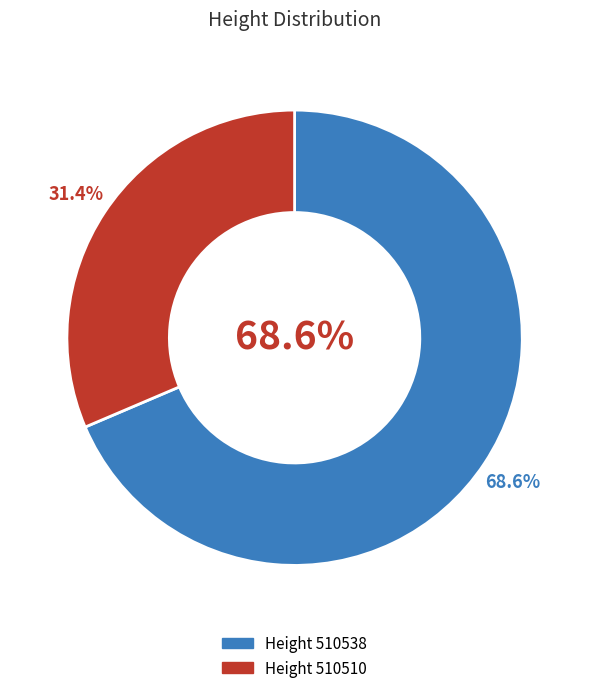

The 510510 slice represents 37% of the pie. True or false?

False